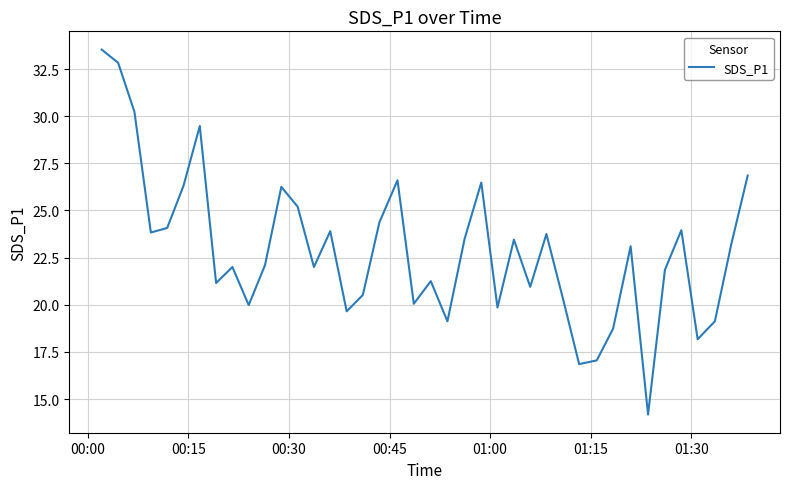

What is the greatest value displayed?

33.5